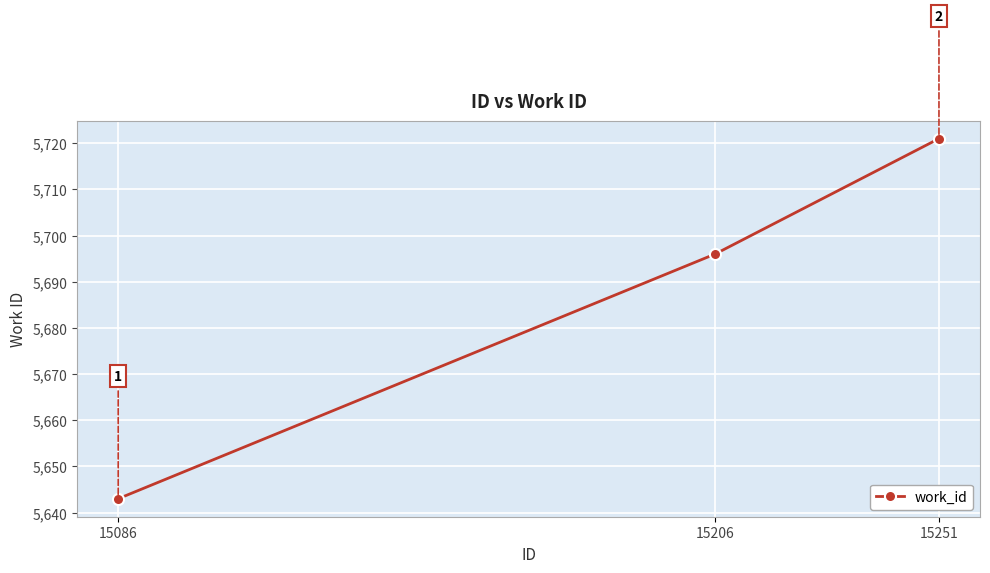

What is the minimum value shown in the chart?

5643